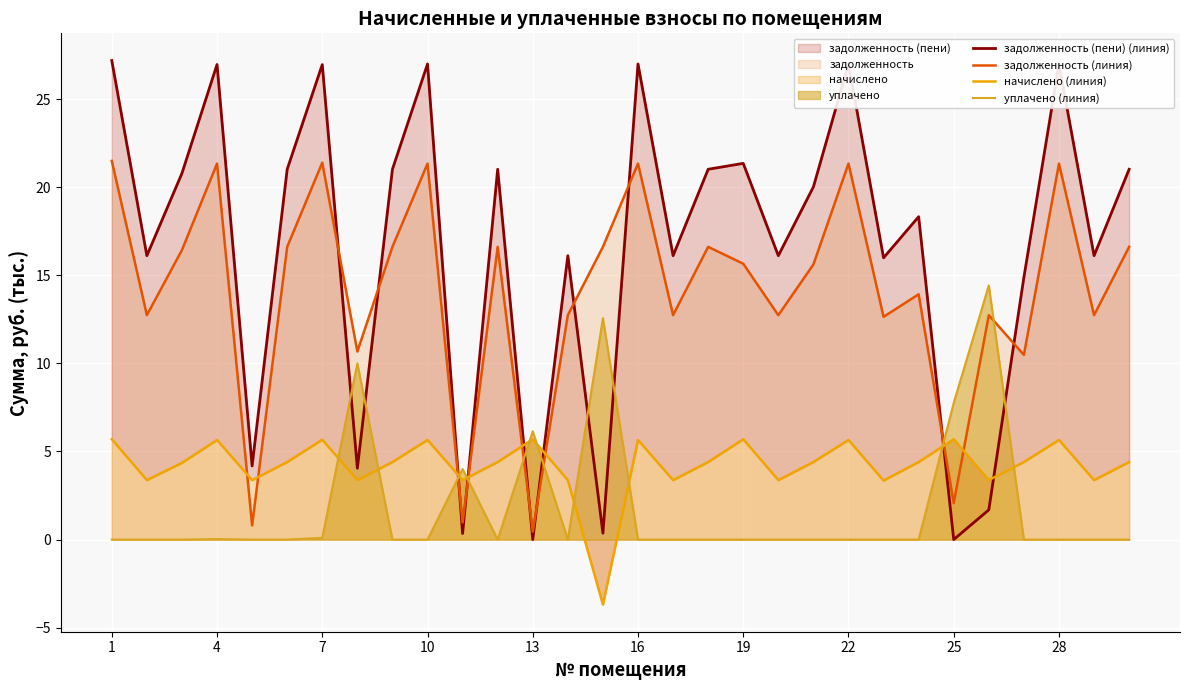

How many values in уплачено (линия) are above zero?

8